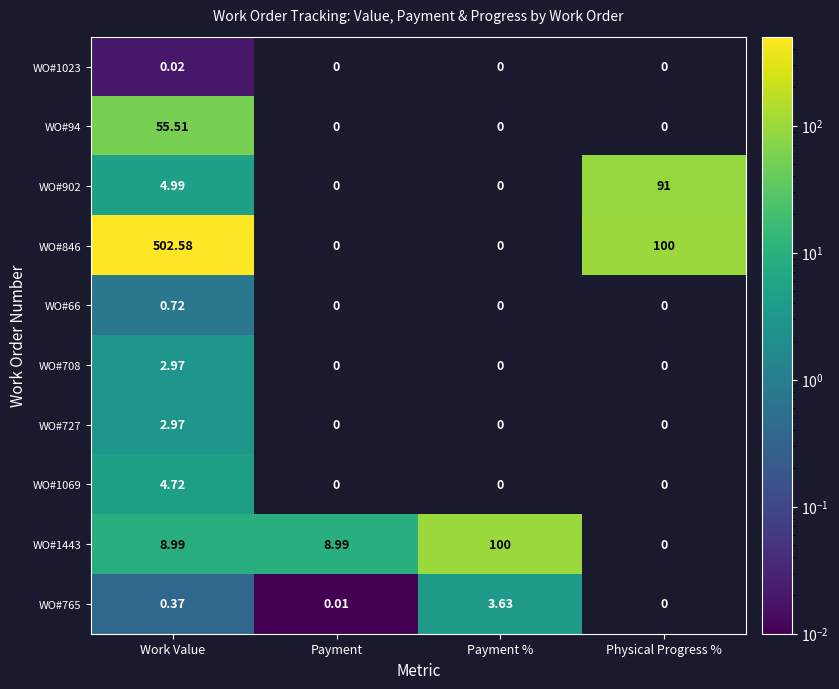

Which label corresponds to the largest value in the chart?

Work Value